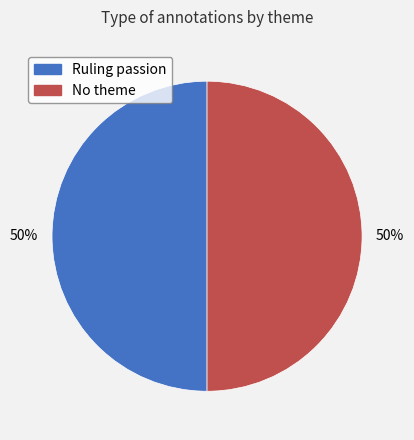

The Ruling passion slice represents 38% of the pie. True or false?

False